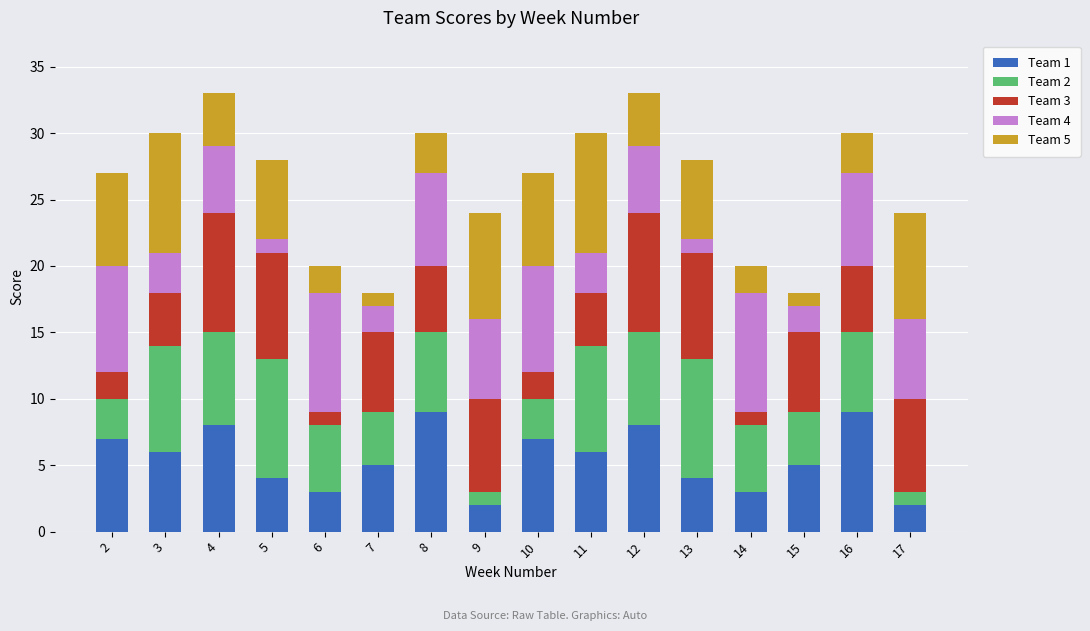

The value of Team 1 at 15 is 5. True or false?

True